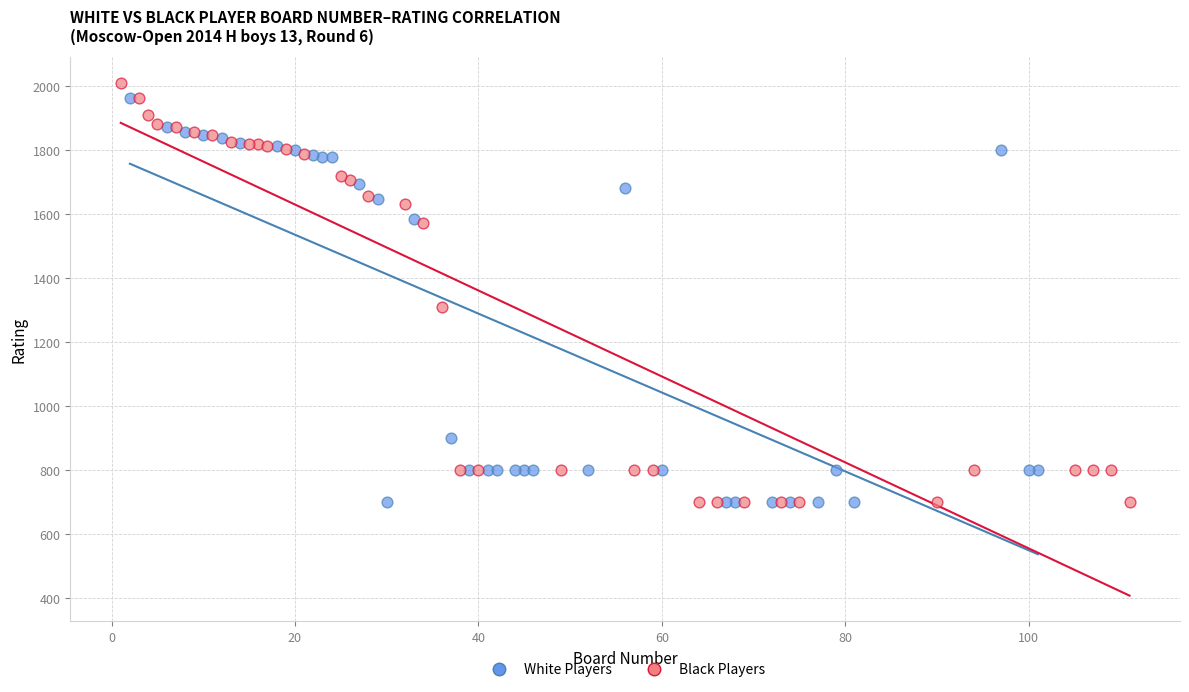

What are all the series names shown in the legend?

White Players, Black Players